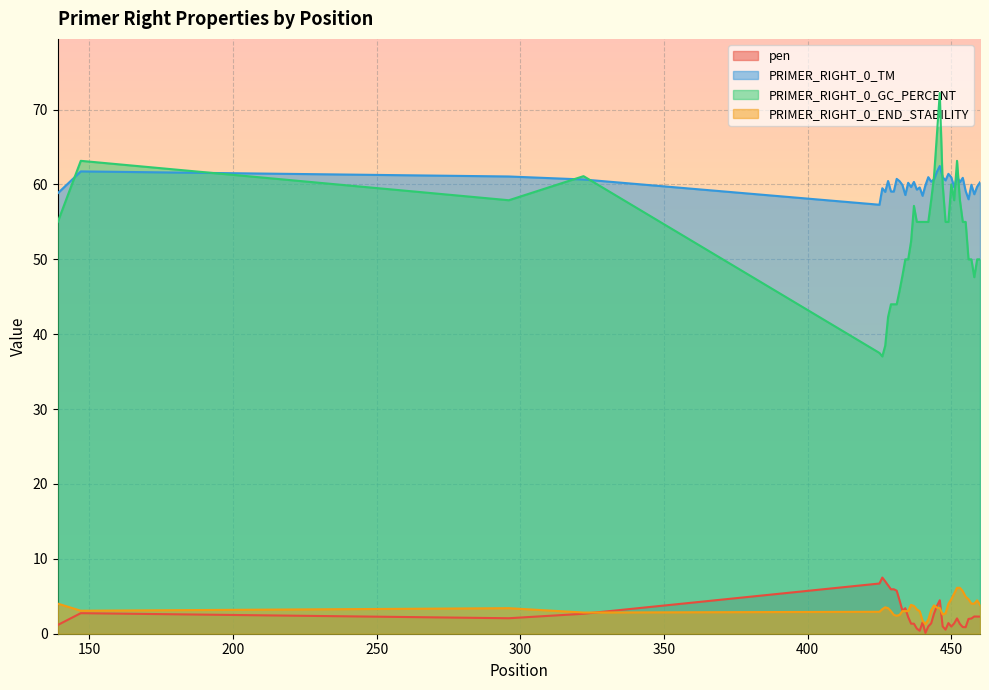

True or false: PRIMER_RIGHT_0_END_STABILITY and PRIMER_RIGHT_0_GC_PERCENT cross at least once.

False